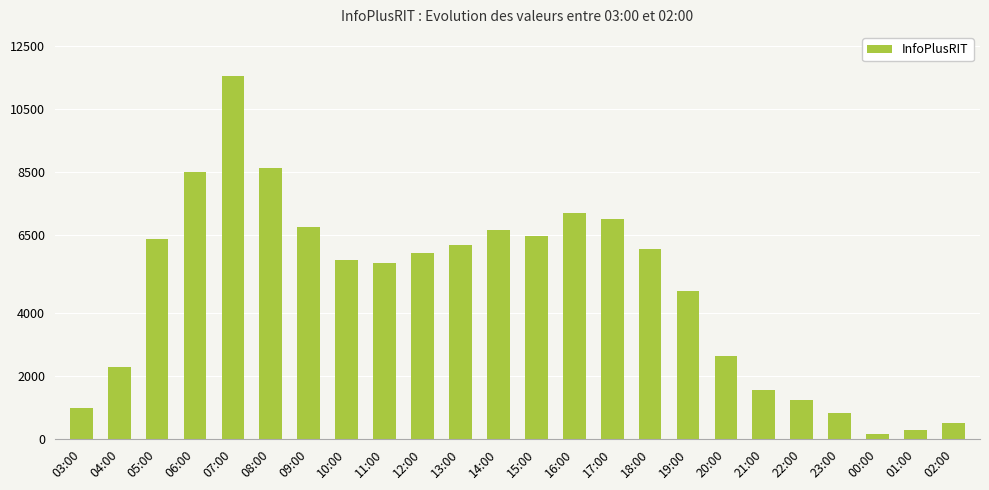

What is the smallest value displayed?

163